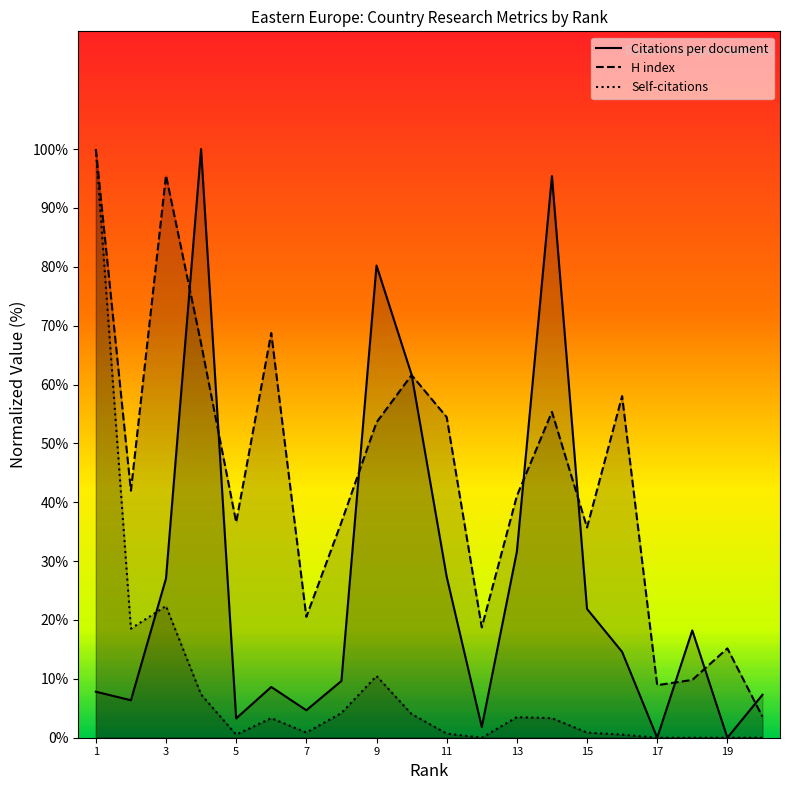

What is the difference between the highest and lowest values at 11?

53.8